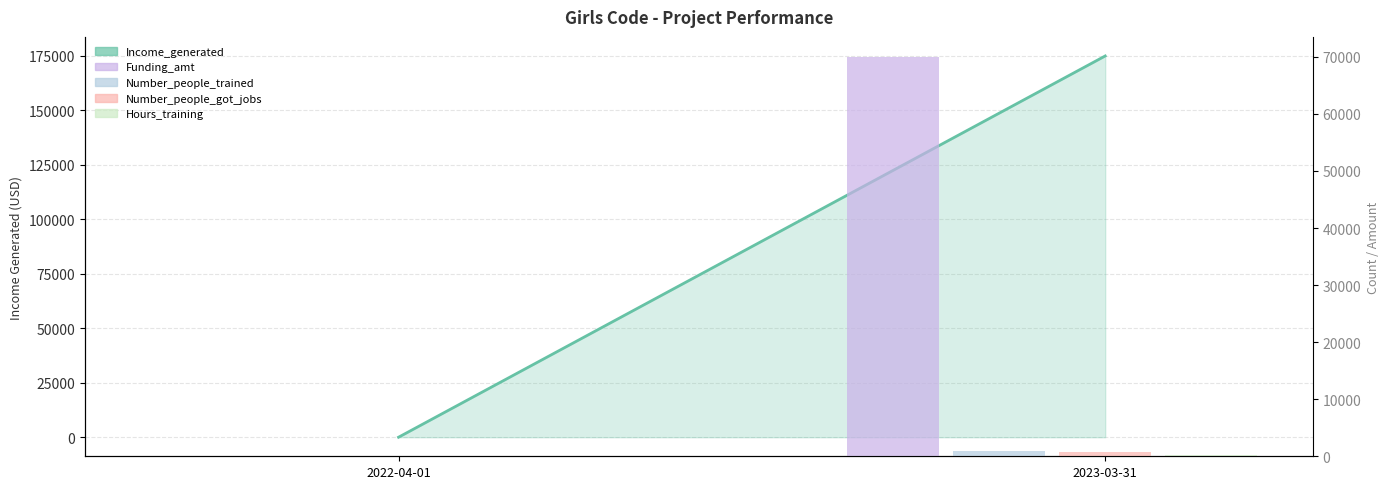

At how many categories does at least one series exceed 17305?

1